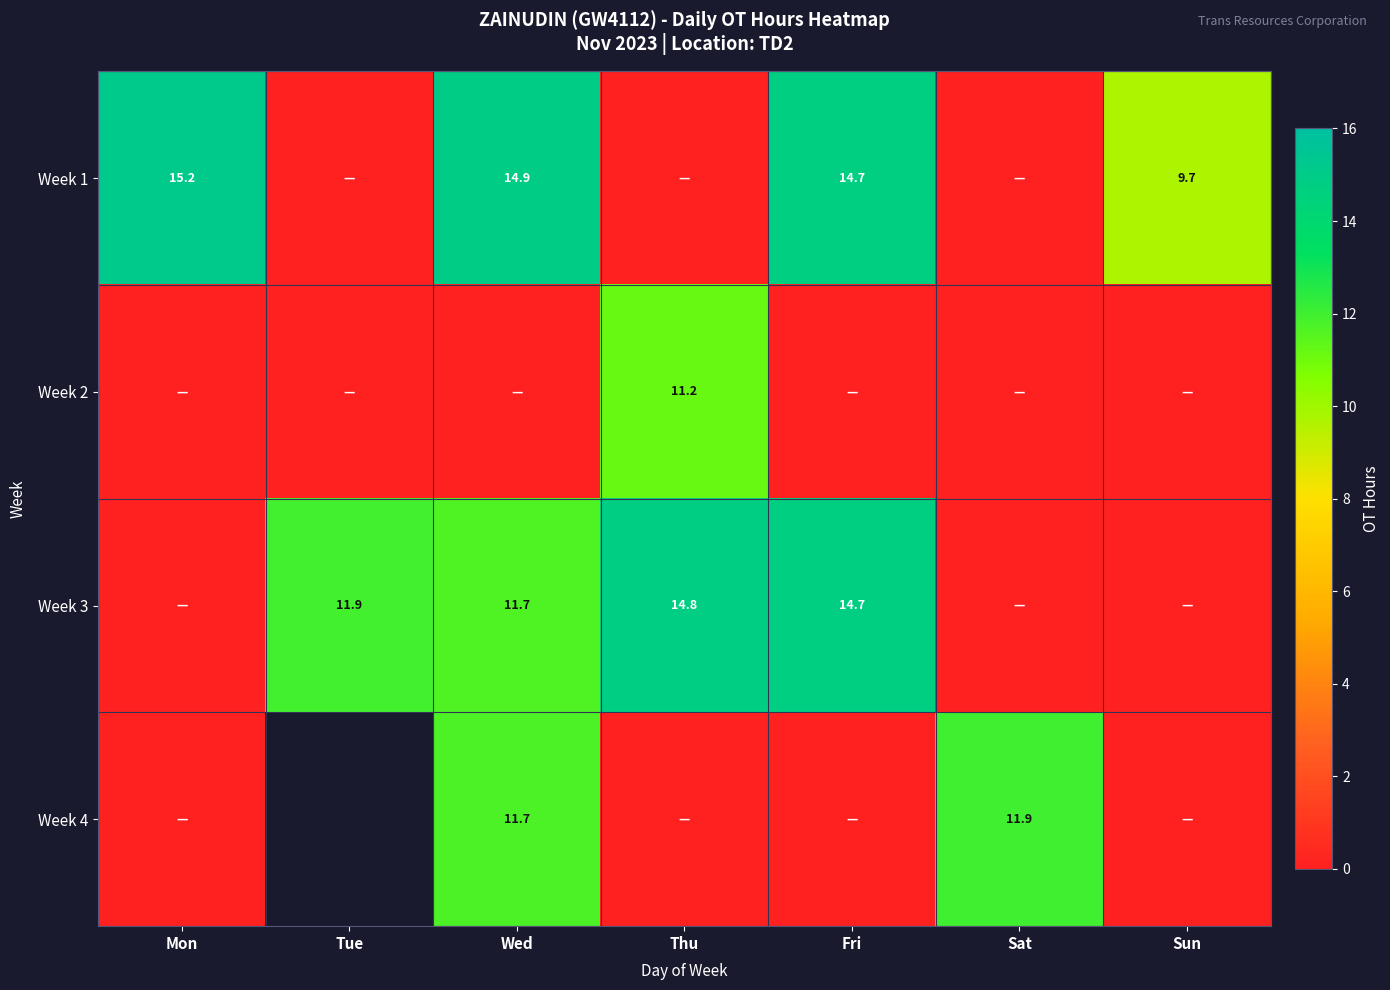

At how many categories does at least one series exceed 14?

4